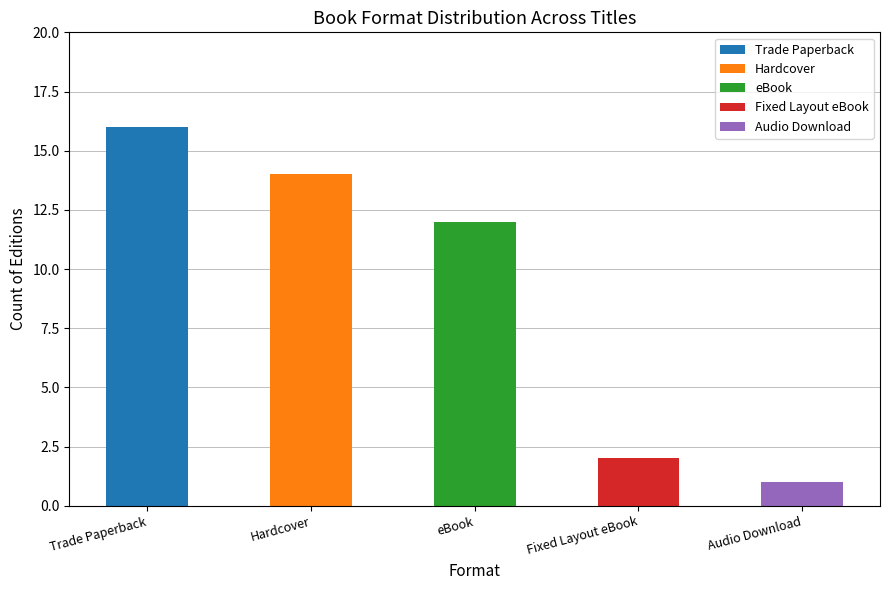

What position from the right is Trade Paperback?

5